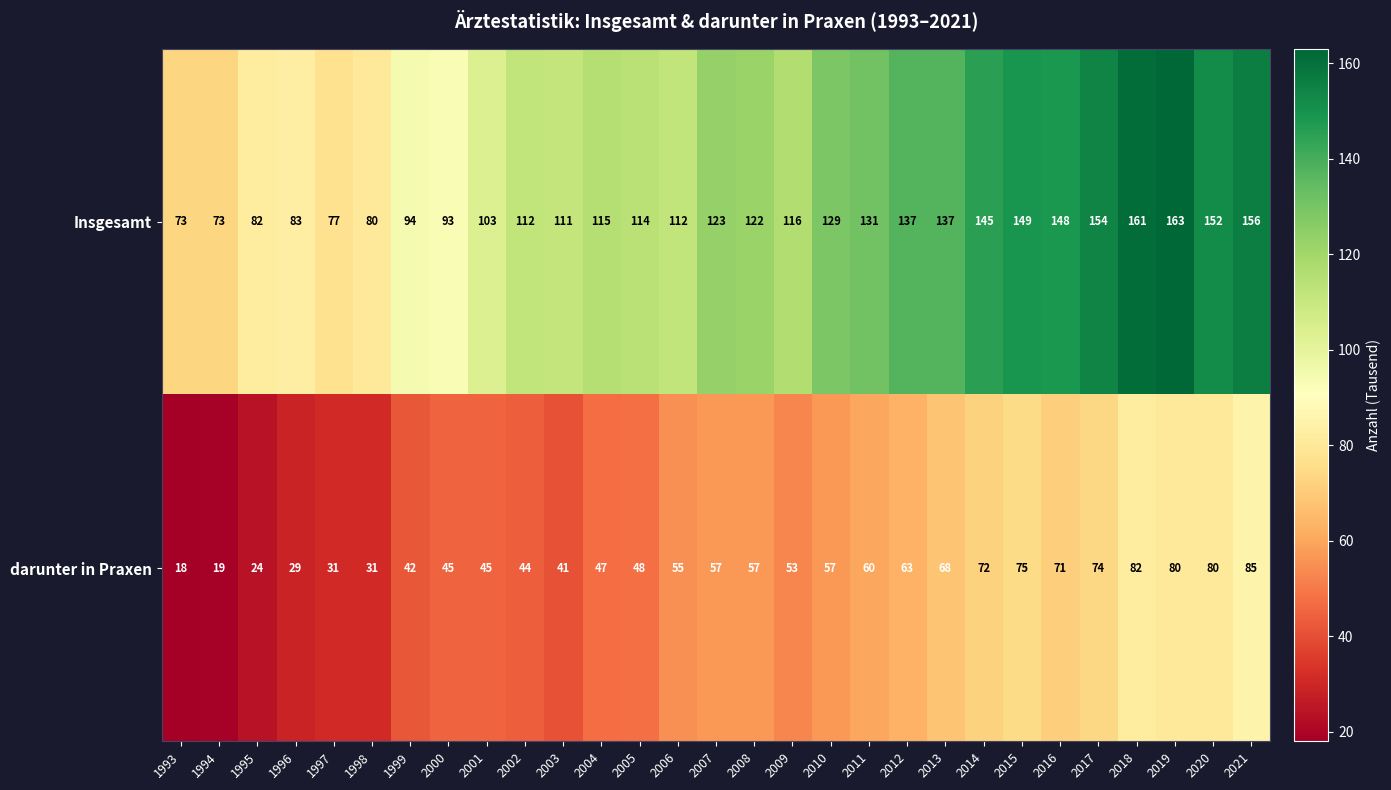

How many data points does each series have?

29